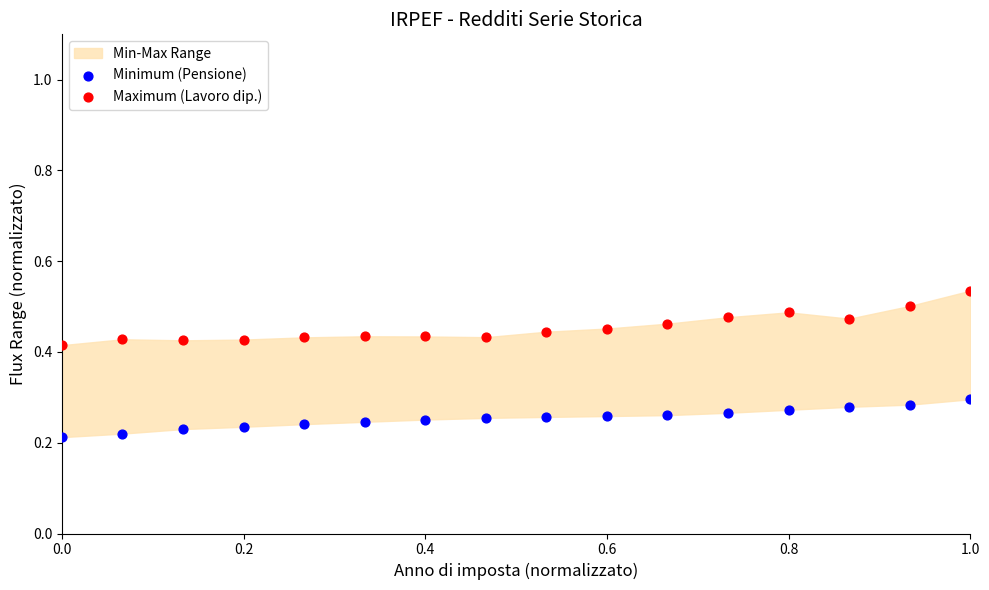

What is the X range (max minus min) for the scatter plot?

1.0